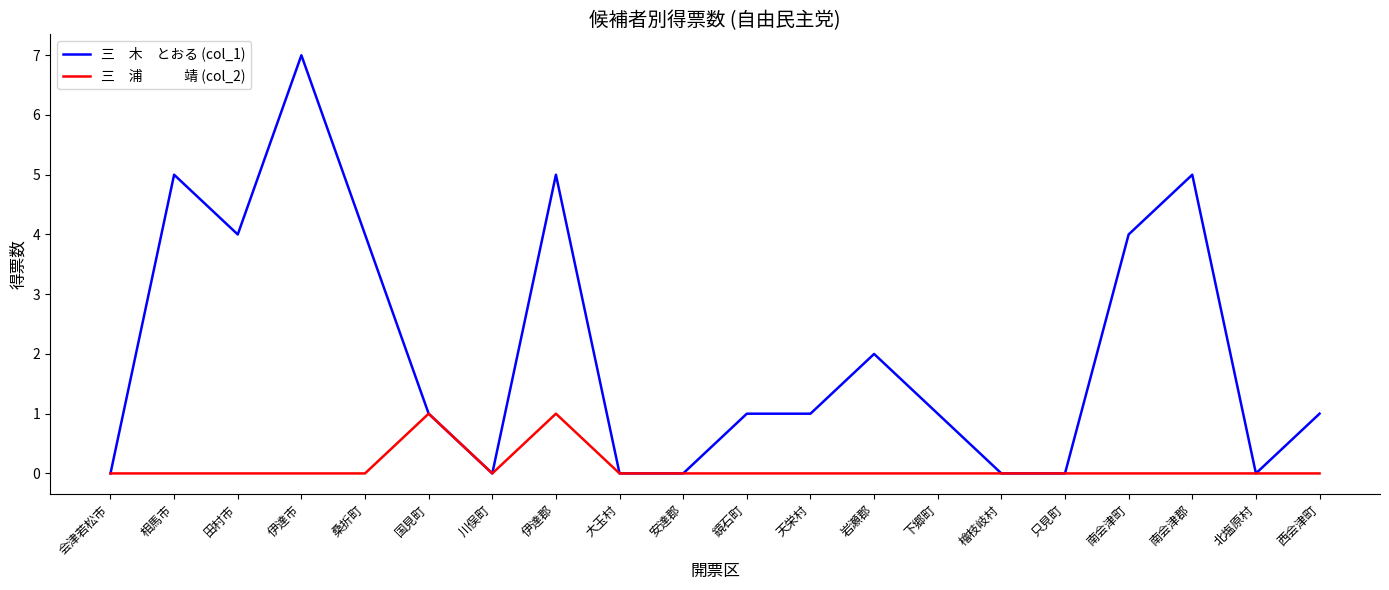

What position from the left is 南会津郡?

18